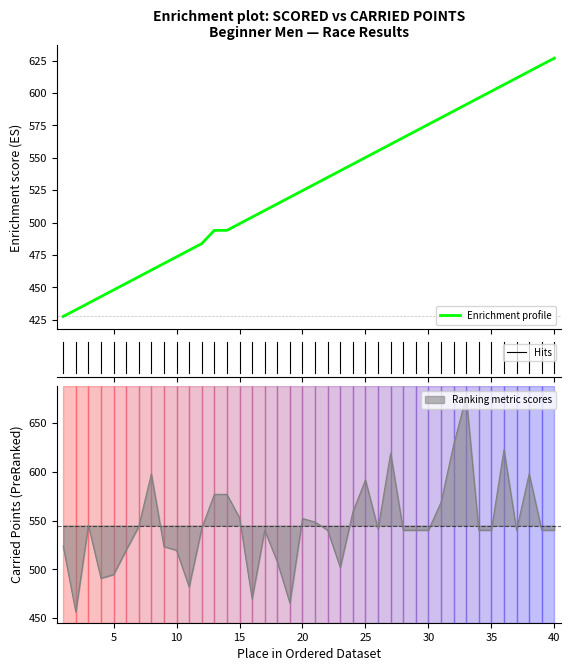

Is the value of Carried Points at 23 greater than the value of Scored Points at 14?

Yes